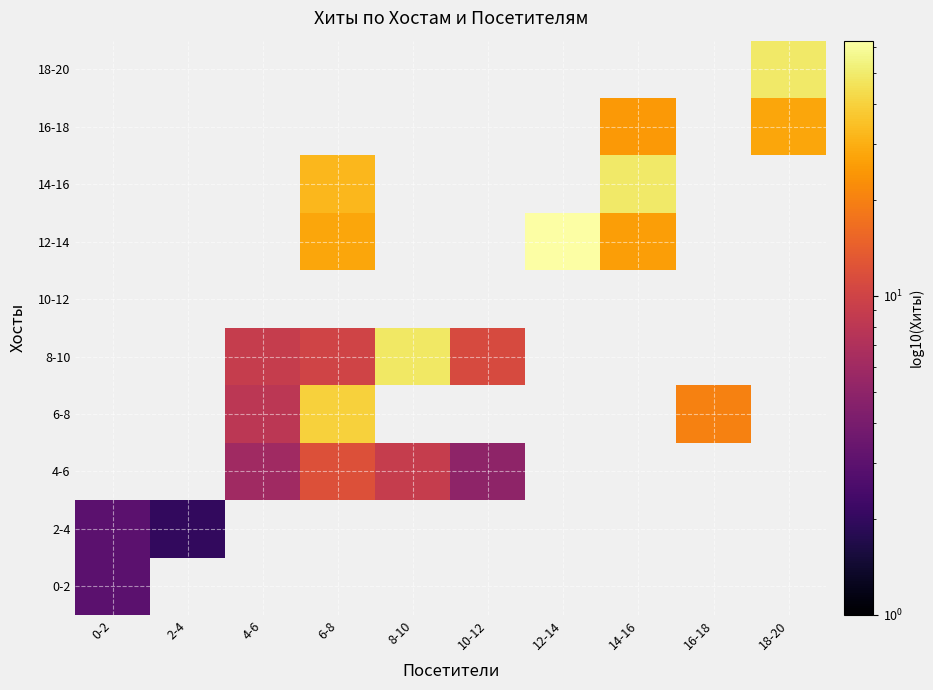

At how many categories does at least one series exceed 33?

5